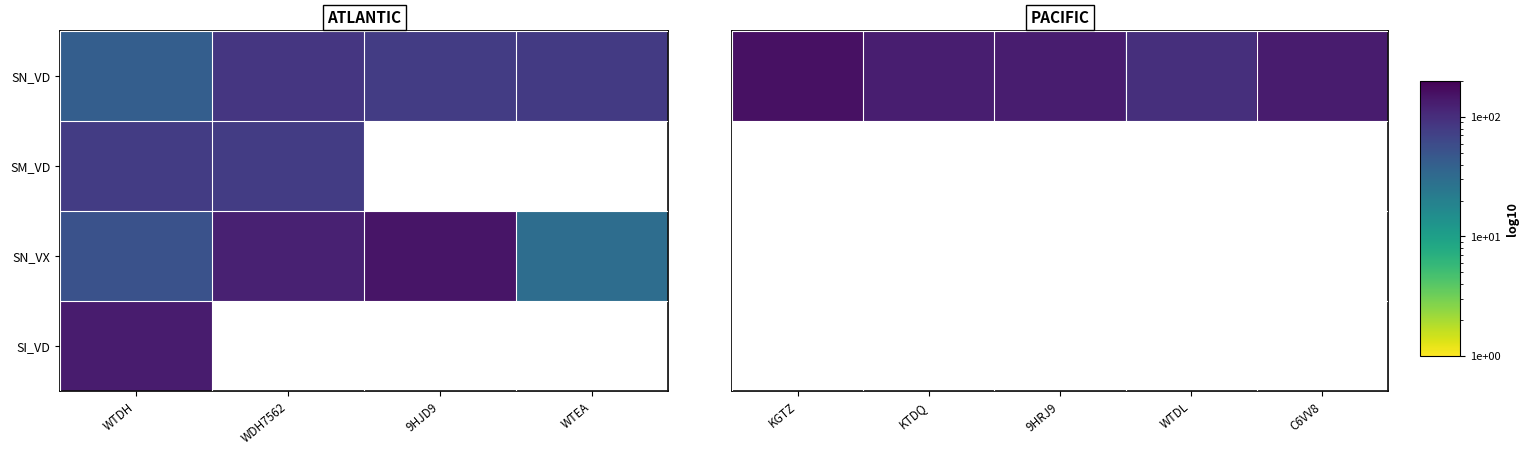

At how many categories does at least one series exceed 124?

4